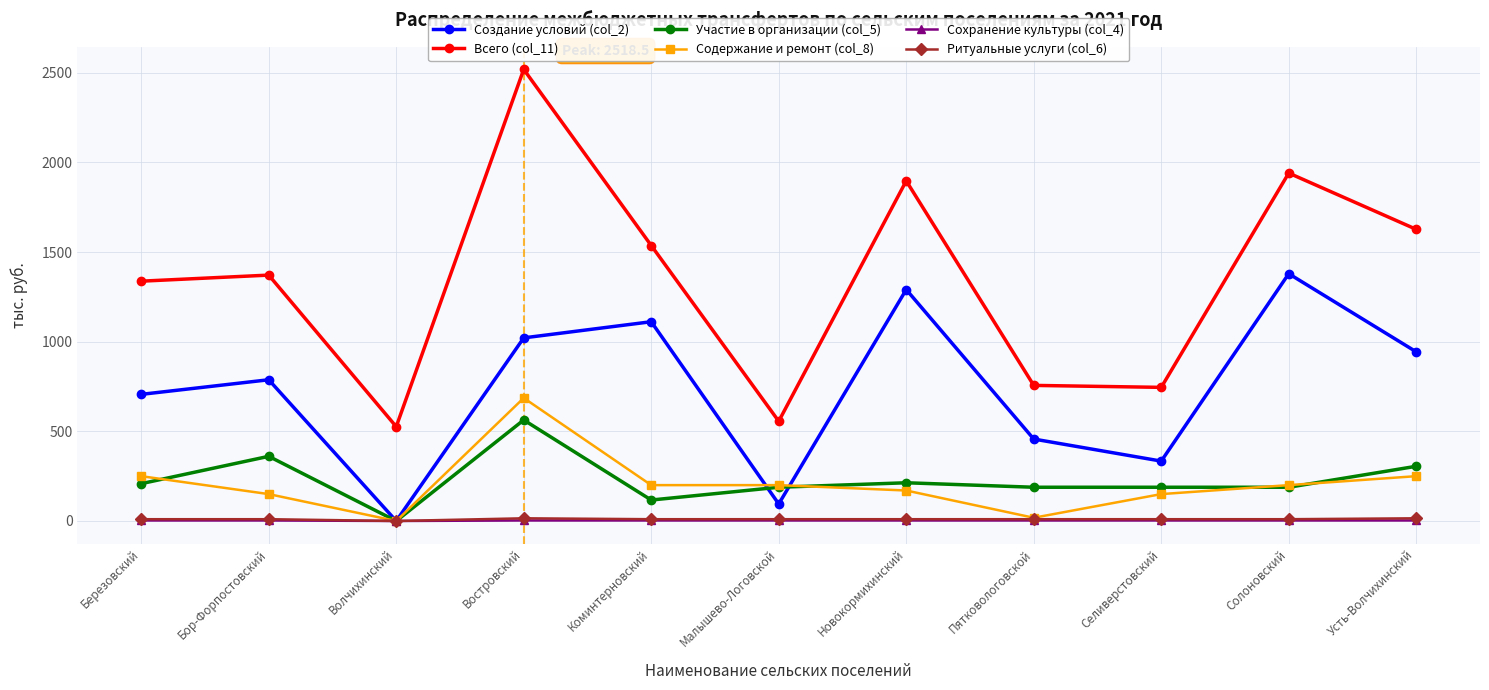

What are all the series names shown in the legend?

Создание условий (col_2), Всего (col_11), Участие в организации (col_5), Содержание и ремонт (col_8), Сохранение культуры (col_4), Ритуальные услуги (col_6)